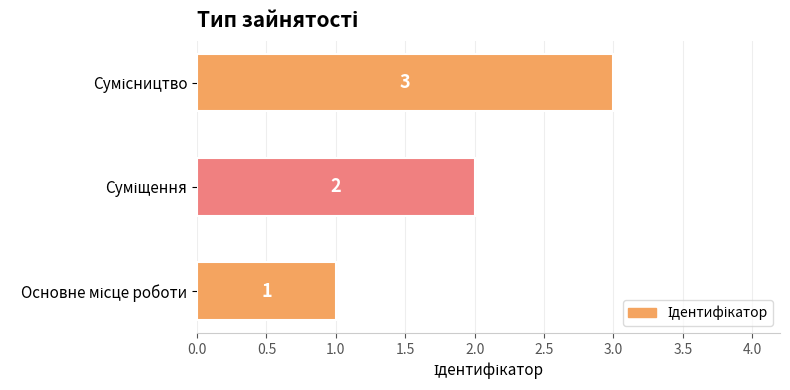

What is the greatest value displayed?

3